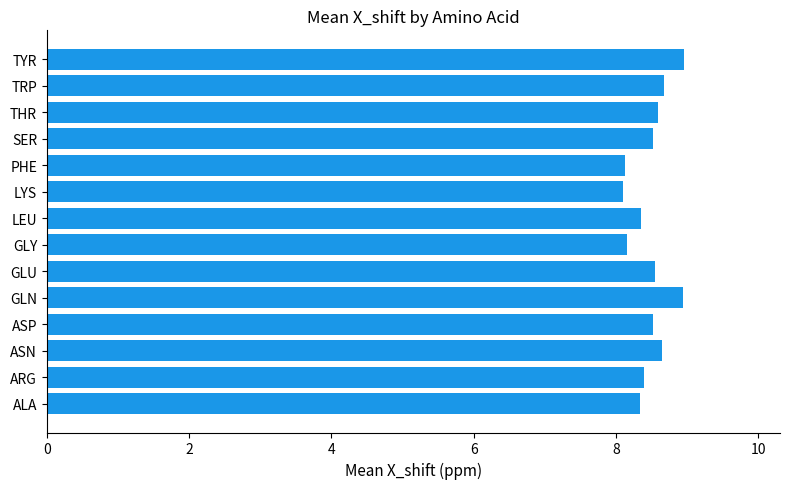

Which has a higher value, ASP or LYS?

ASP